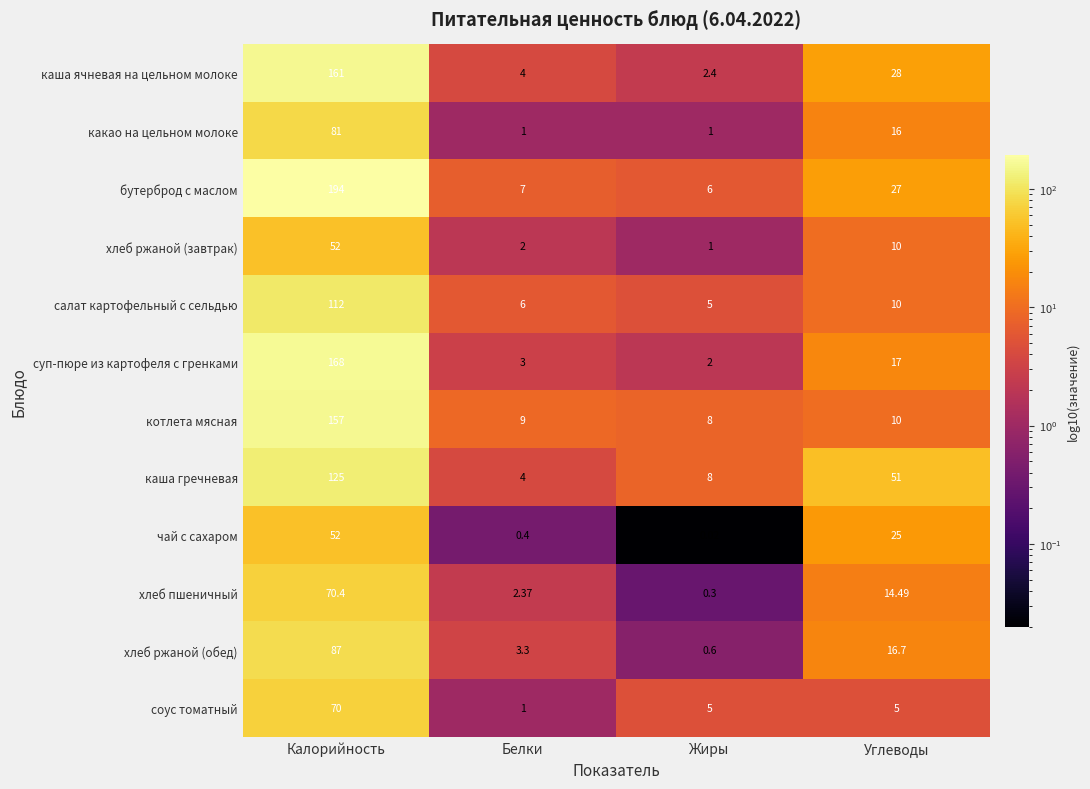

Which series has the largest range (max minus min)?

бутерброд с маслом